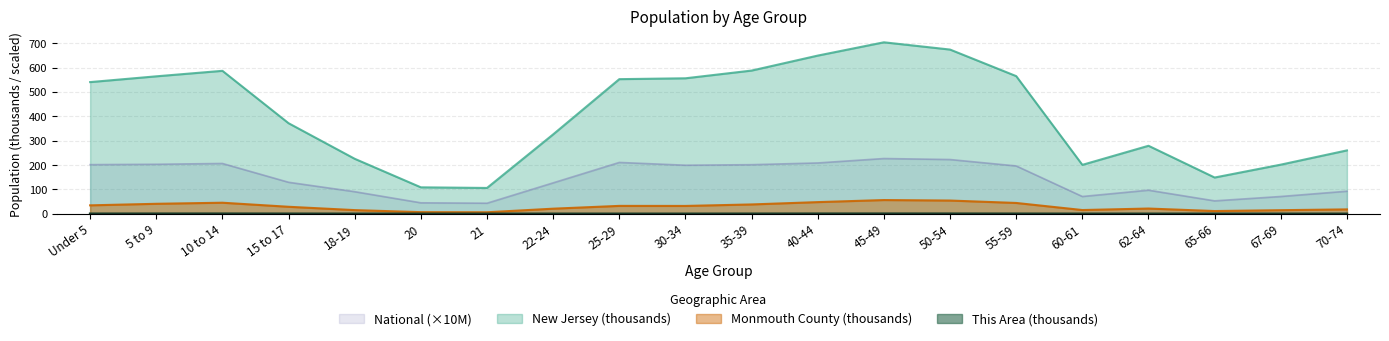

Rank the categories by National value from lowest to highest.

21, 20, 65-66, 60-61, 67-69, 18-19, 70-74, 62-64, 22-24, 15 to 17, 55-59, 30-34, 35-39, Under 5, 5 to 9, 10 to 14, 40-44, 25-29, 50-54, 45-49